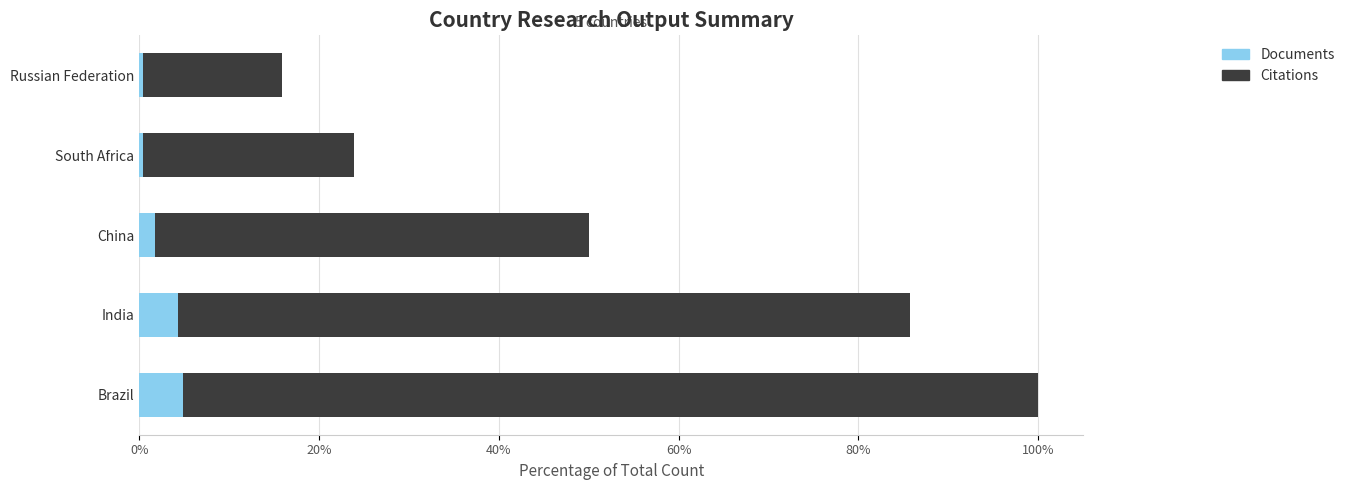

At which category is the sum across all series the highest?

Brazil